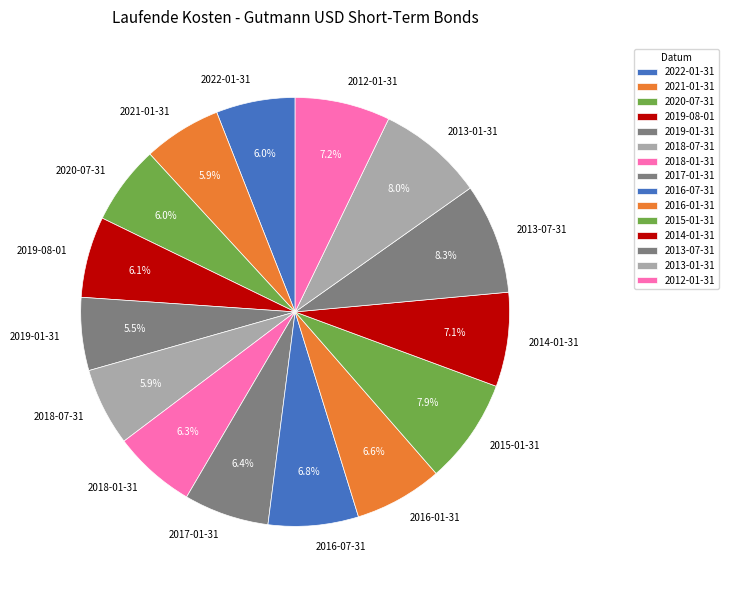

Which has a higher value, 2014-01-31 or 2020-07-31?

2014-01-31